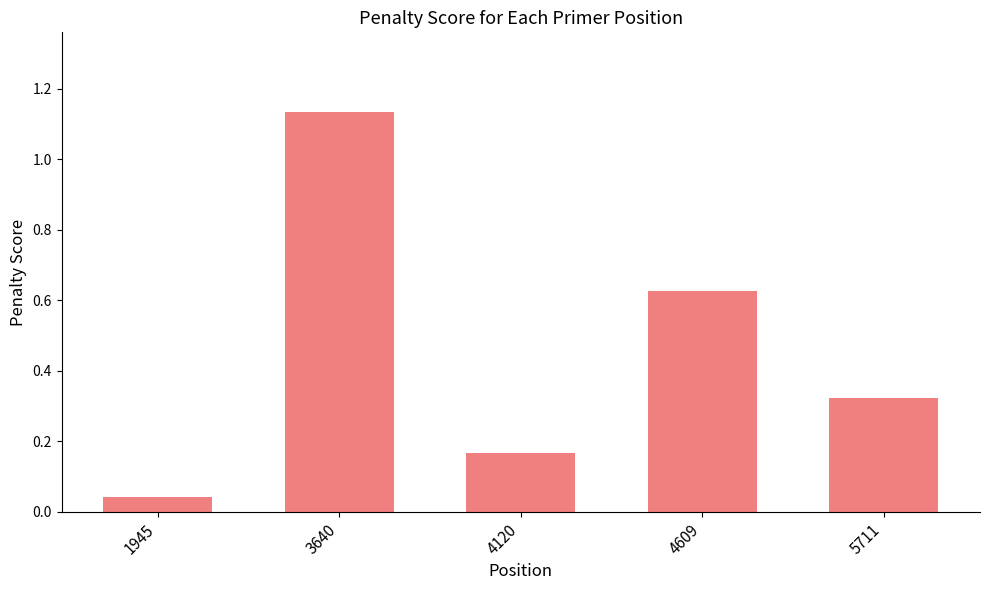

What is the change in value from 4120 to 4609?

+0.5